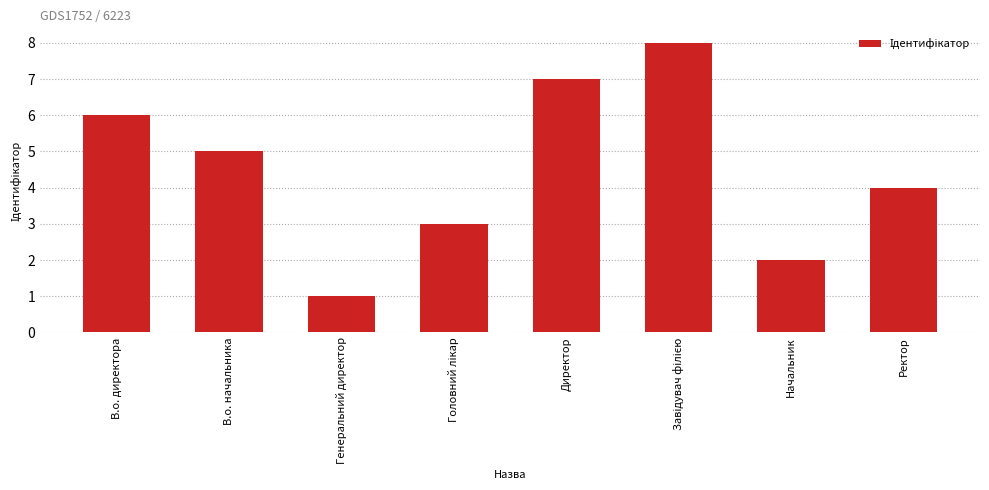

The value at Начальник is 2. True or false?

True